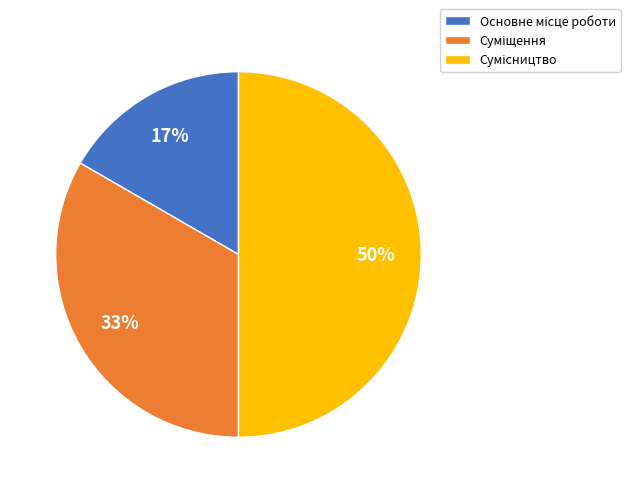

How many segments does this pie chart have?

3